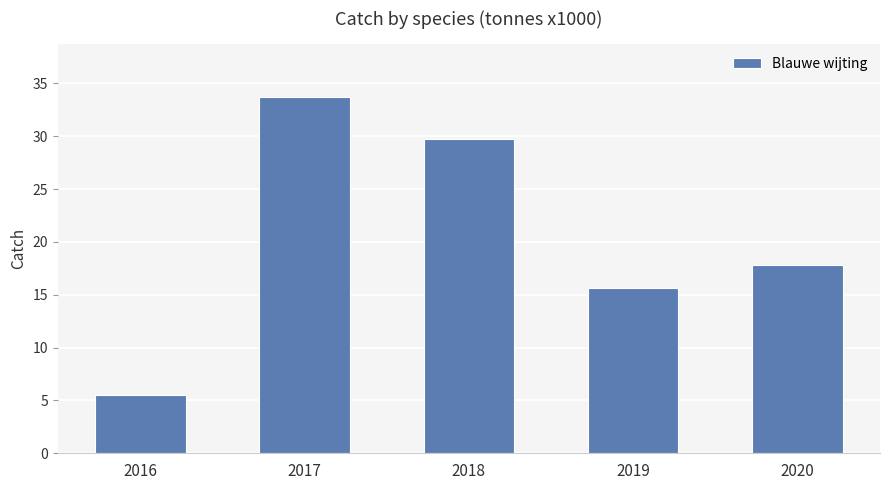

How many bars are there in total?

5